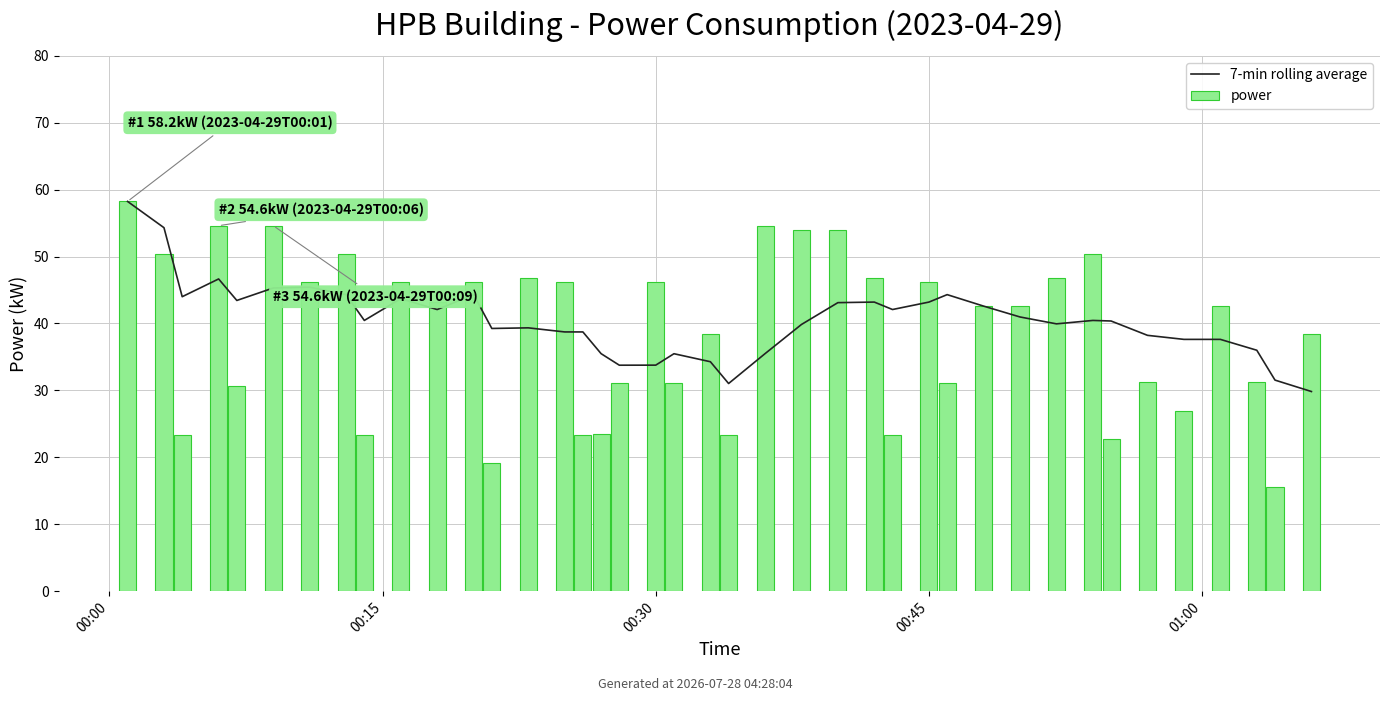

At how many categories does at least one series exceed 38?

33